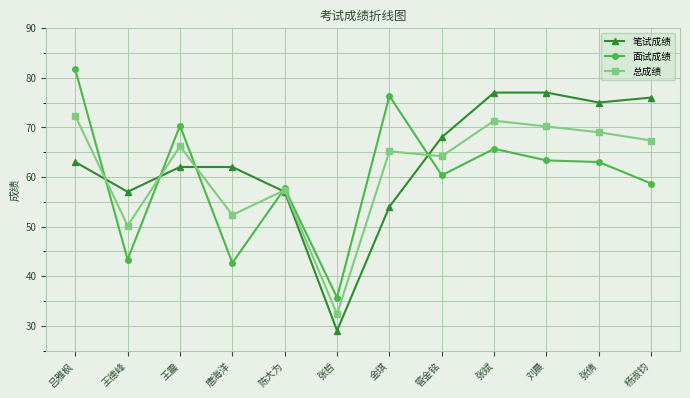

At which category does 总成绩 reach its first local valley?

王德峰